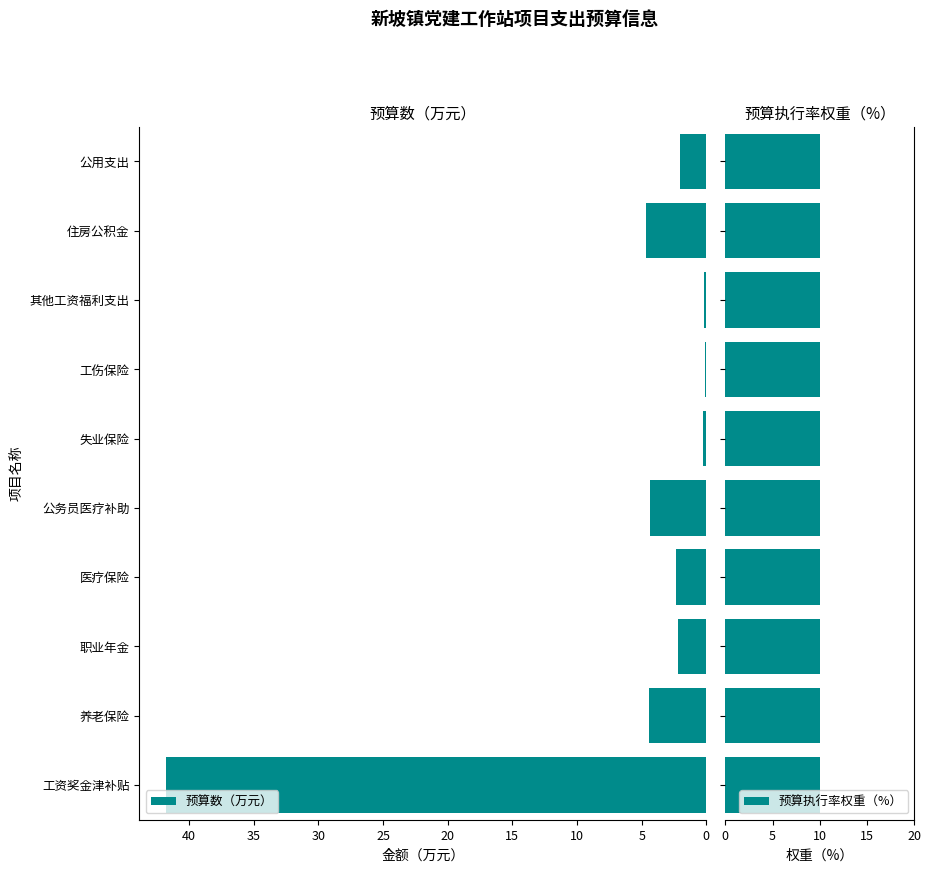

The 预算数（万元） series shows 4.4 at 养老保险. True or false?

True